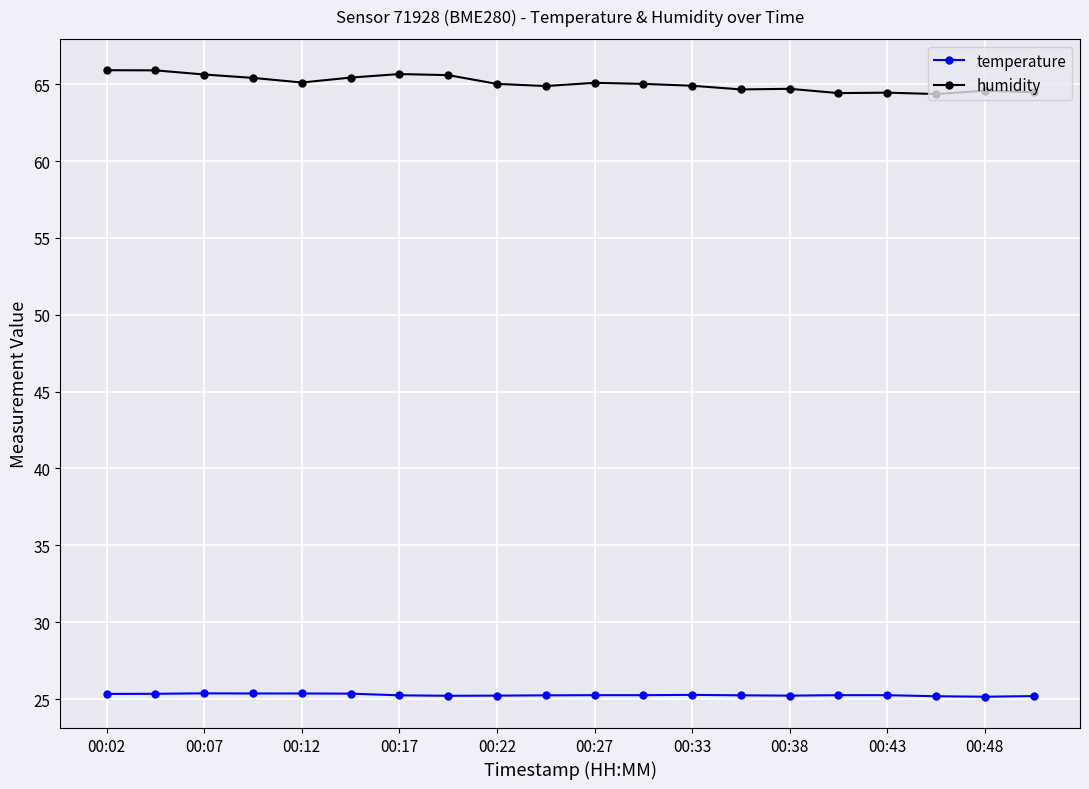

Rank the series by their maximum value, from lowest to highest.

temperature, humidity